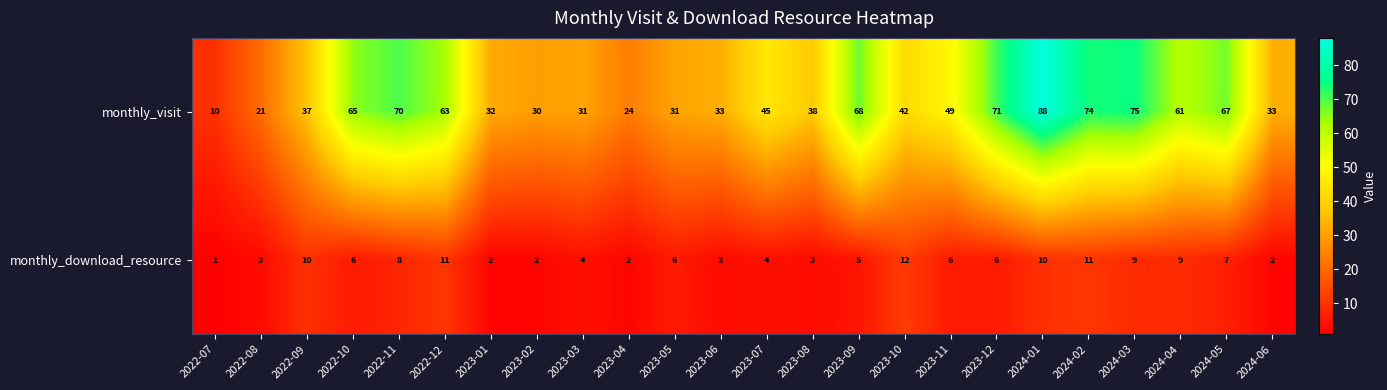

What is the total value across all series at 2023-07?

49